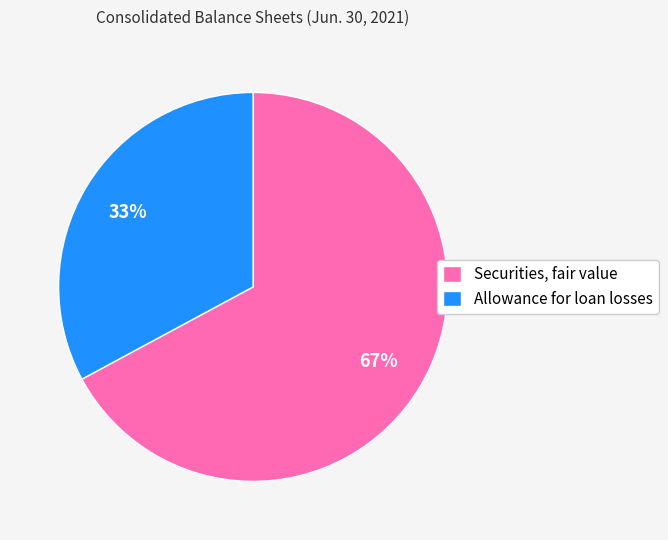

Do Securities, fair value and Allowance for loan losses together represent more than half of the pie?

Yes